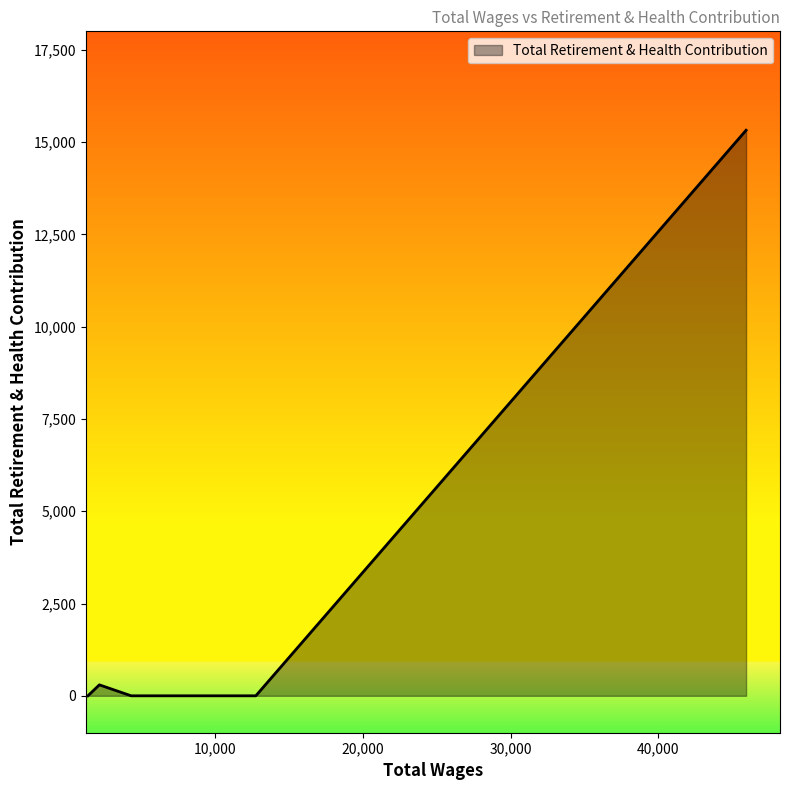

What is the greatest value displayed?

15320